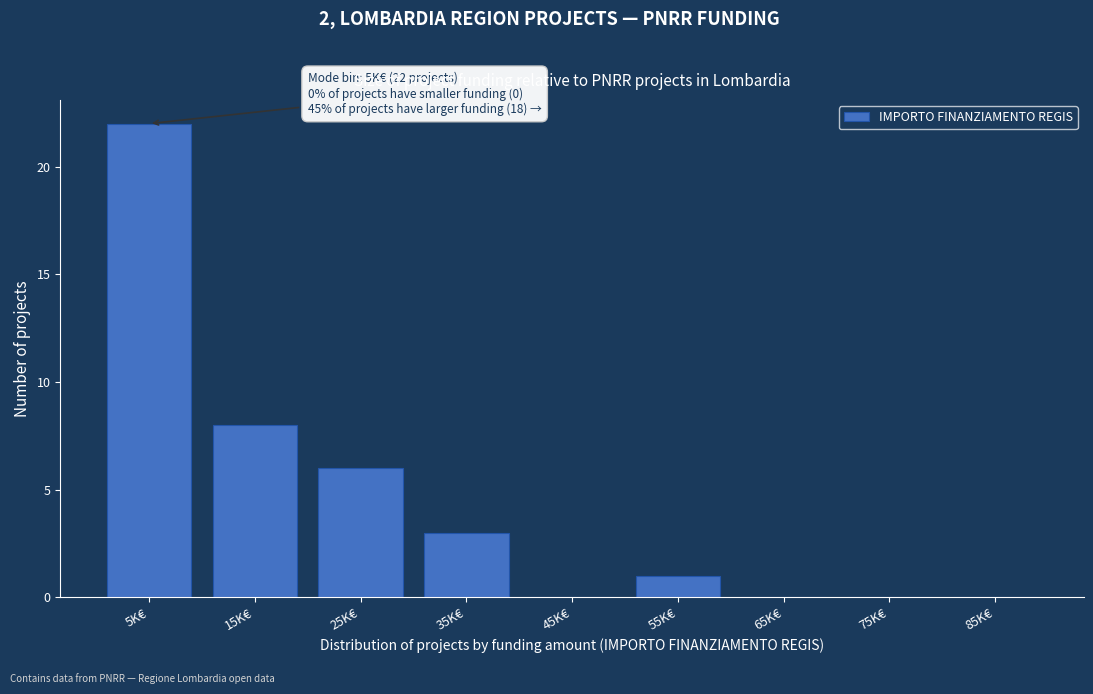

Reading right to left, transcribe all the data shown in this chart.

85K€=0	75K€=0	65K€=0	55K€=1	45K€=0	35K€=3	25K€=6	15K€=8	5K€=22